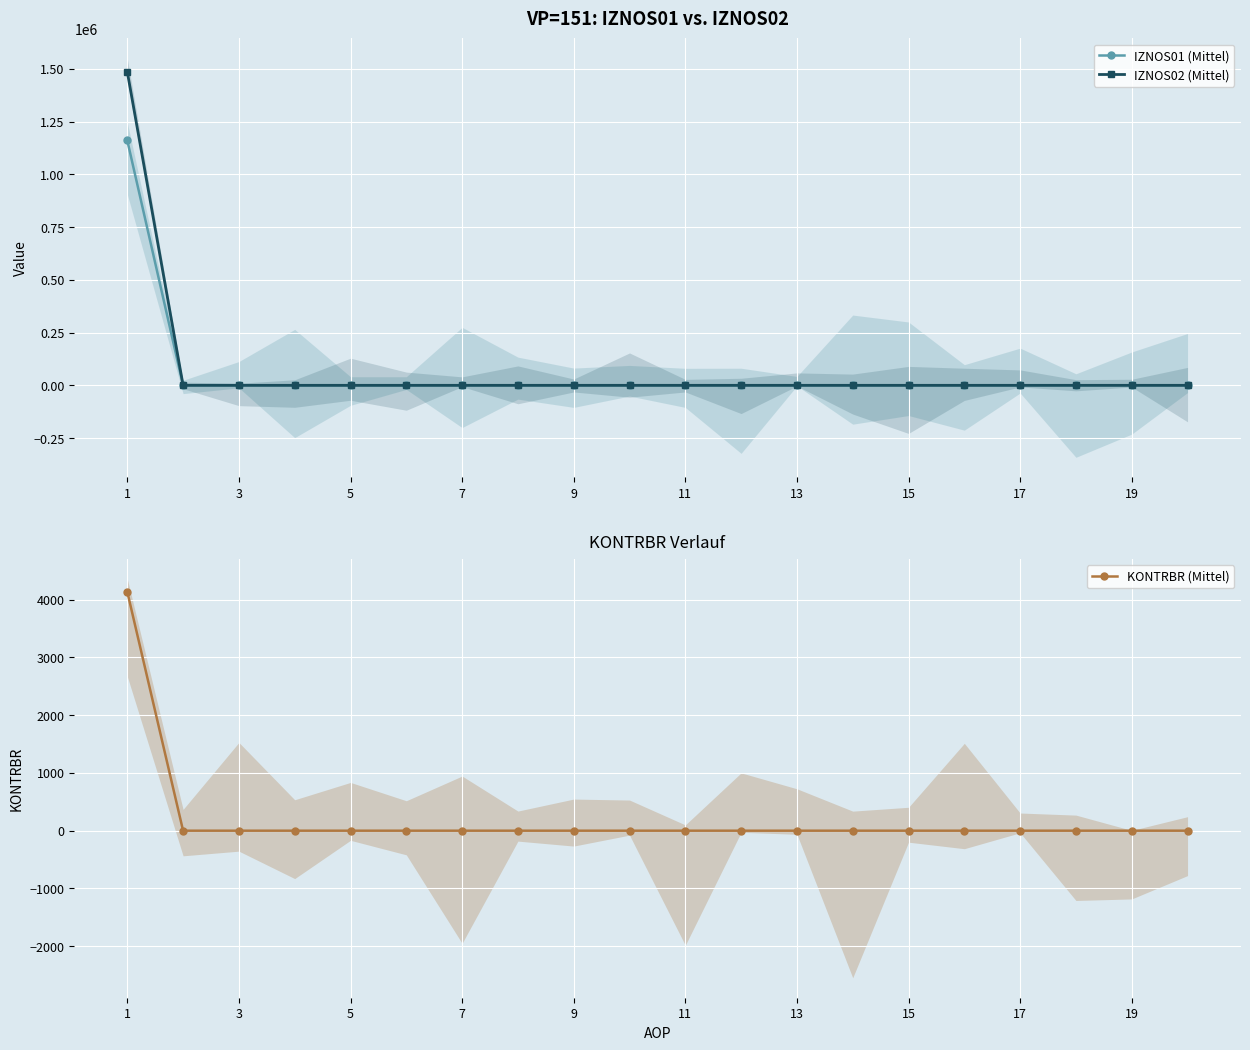

Which series has the largest total across all categories?

IZNOS02 (Mittel)